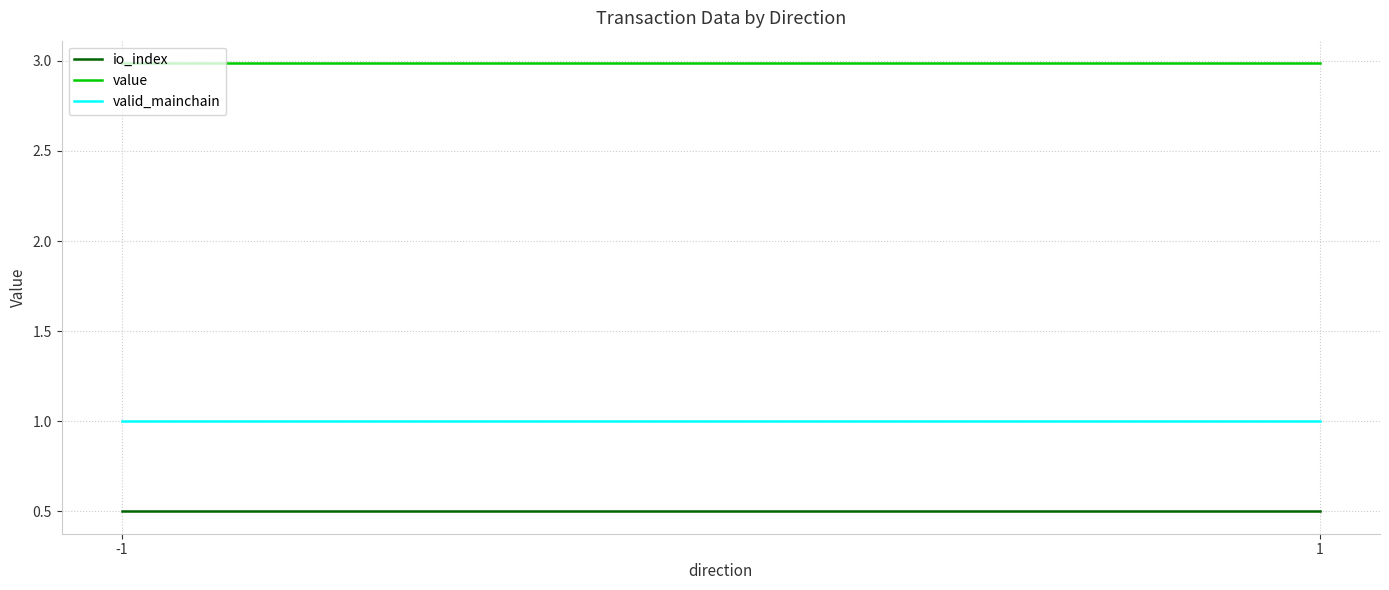

Where is valid_mainchain nearest to the value 1?

-1